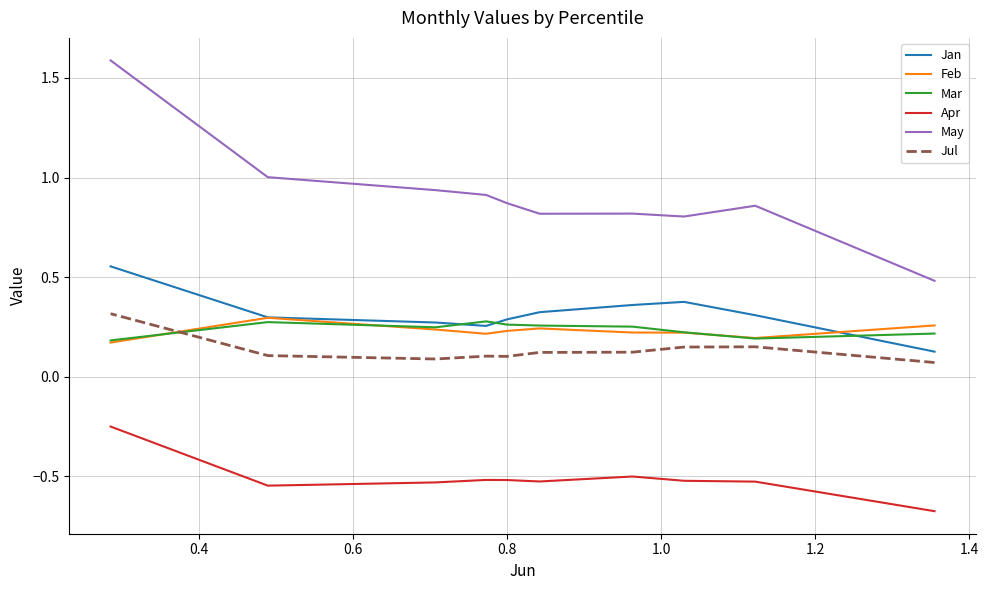

What is the minimum value for May?

0.5